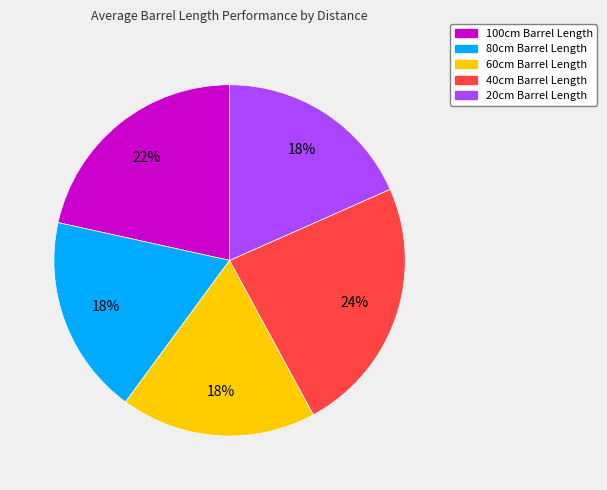

Combined, do 20cm Barrel Length and 80cm Barrel Length account for over 50%?

No